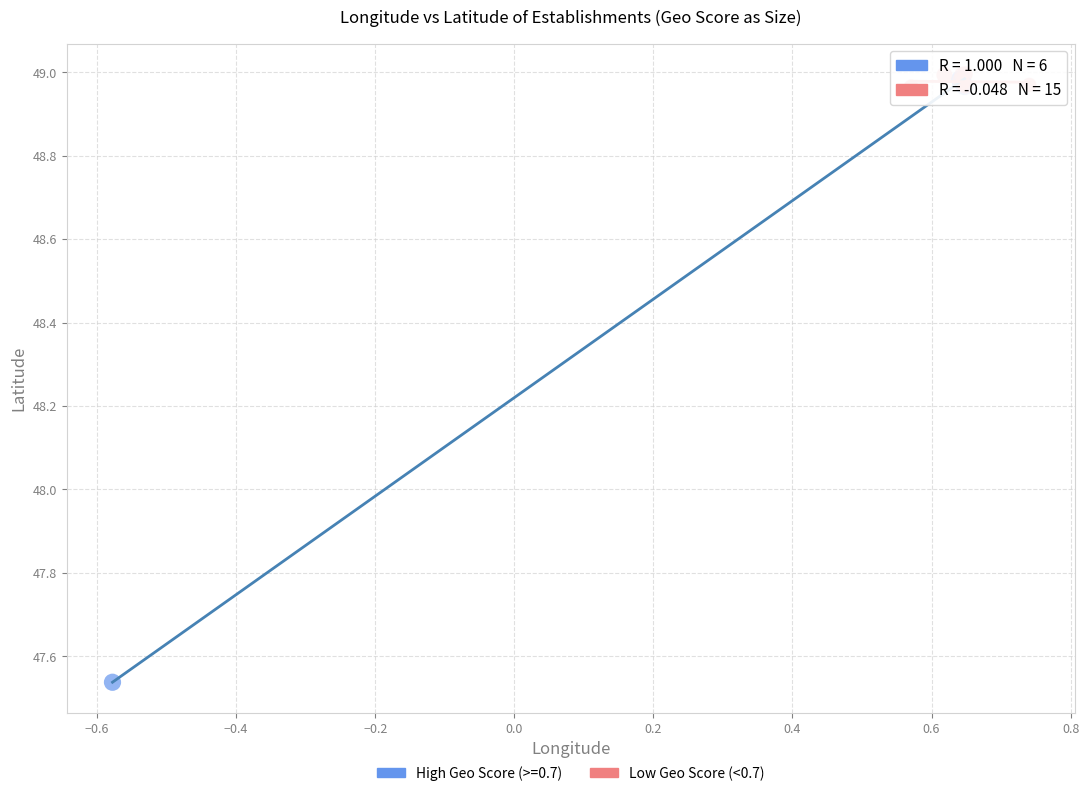

Which series reaches the minimum Y coordinate?

High Geo Score (>=0.7)